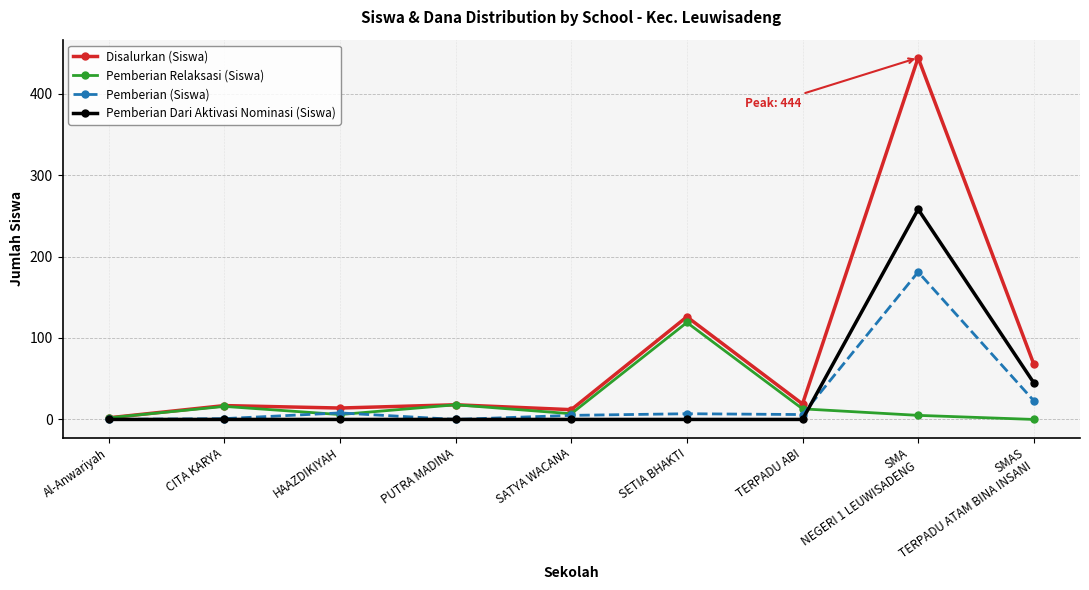

Which series has the widest spread of values?

Disalurkan (Siswa)